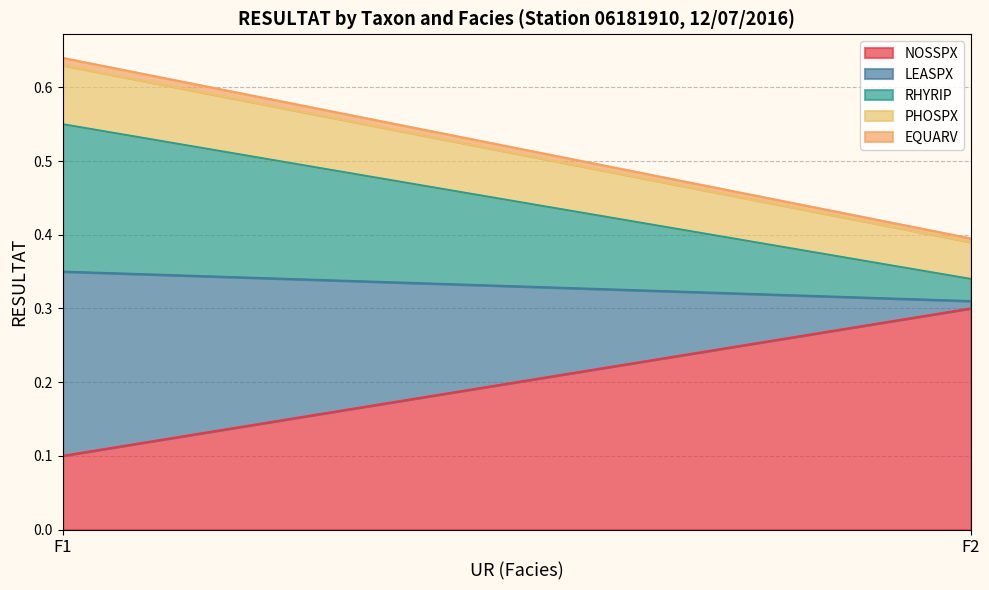

Rank the categories by LEASPX value from lowest to highest.

F2, F1